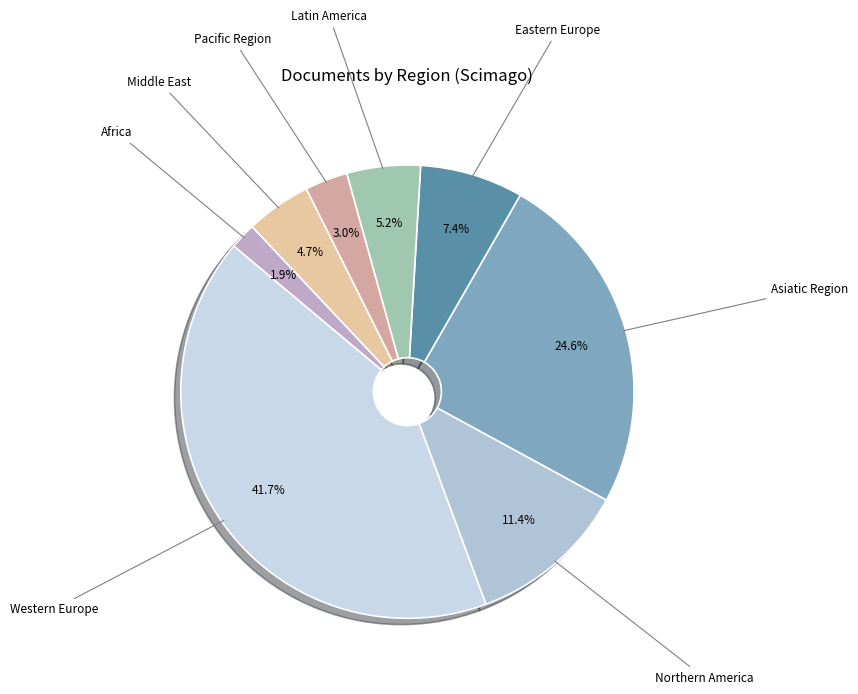

How many slices are in this pie chart?

8